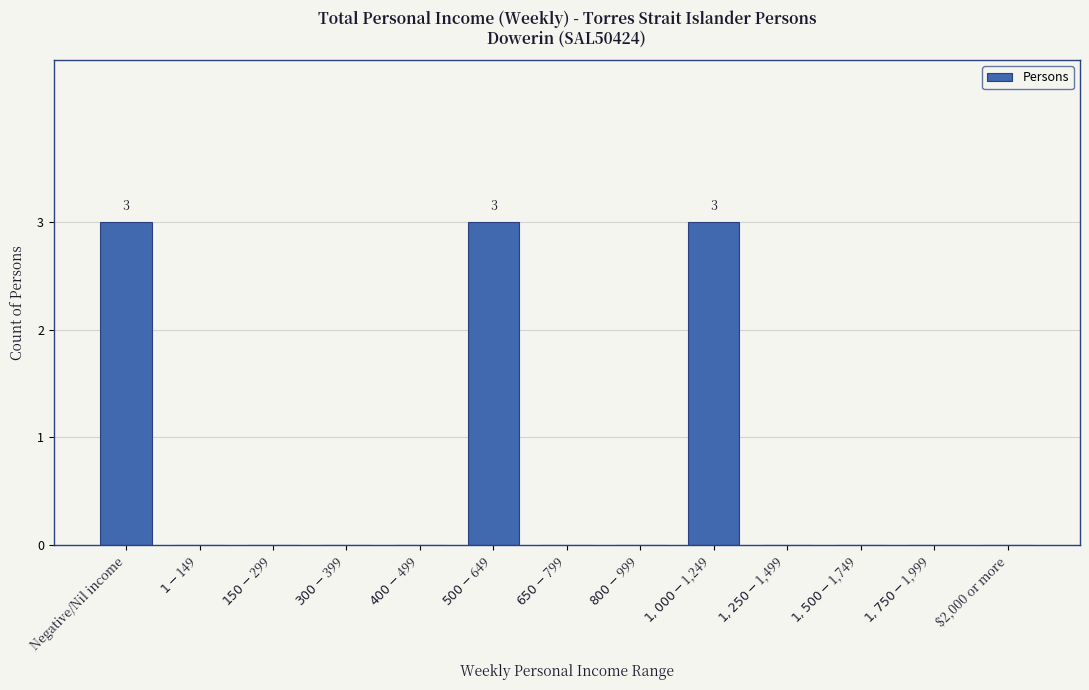

What is the greatest value displayed?

3